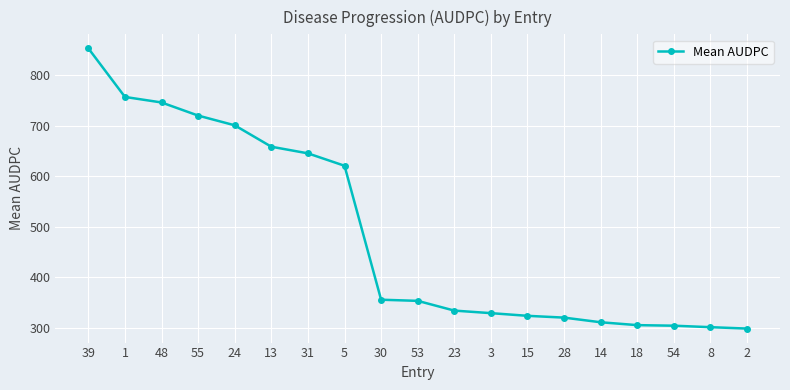

What is the sum of the values at 55 and 2?

1018.7